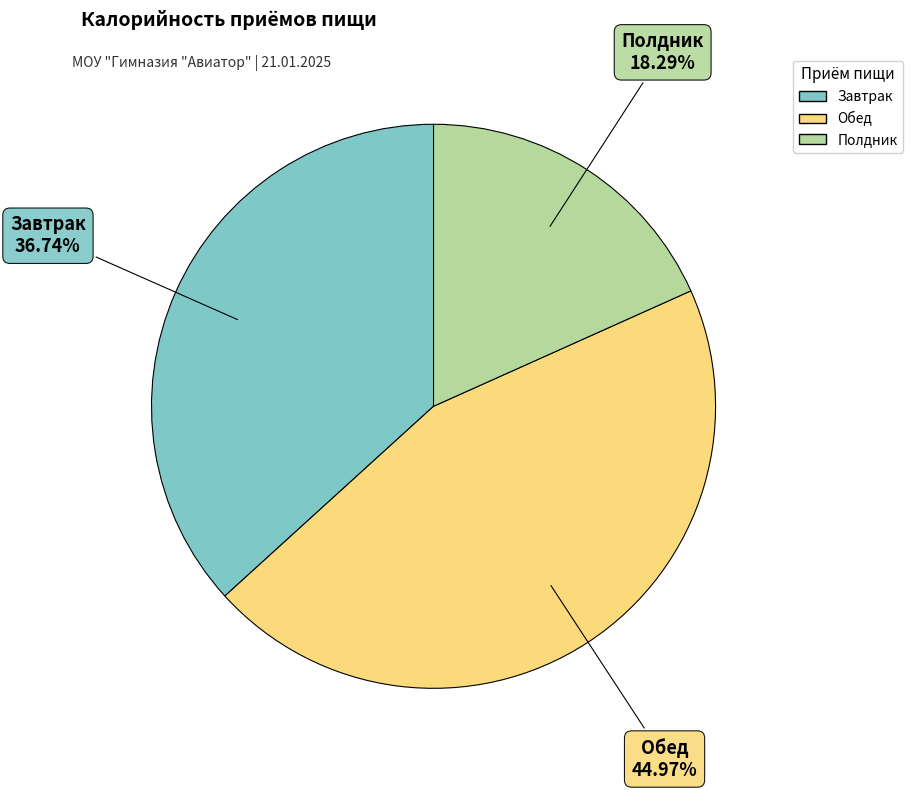

To the nearest percent, what is the difference between the largest and smallest slice percentages?

27%